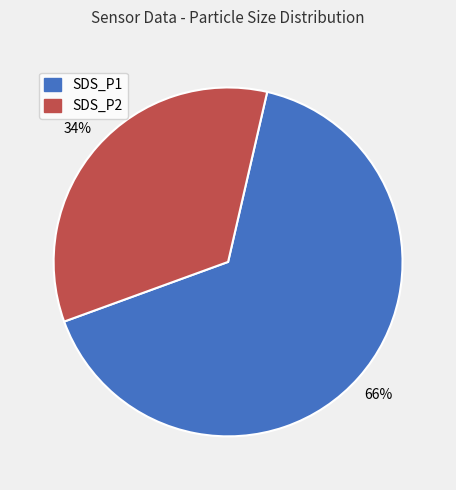

Is the sum of SDS_P2 and SDS_P1 greater than half?

Yes